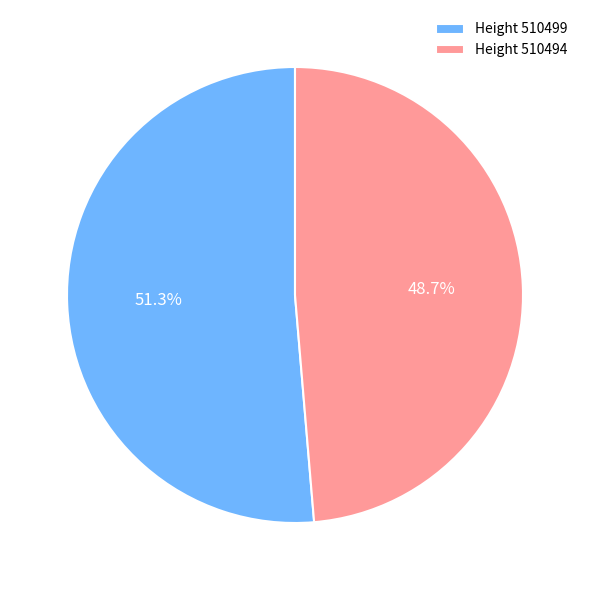

Count the number of slices in the pie.

2